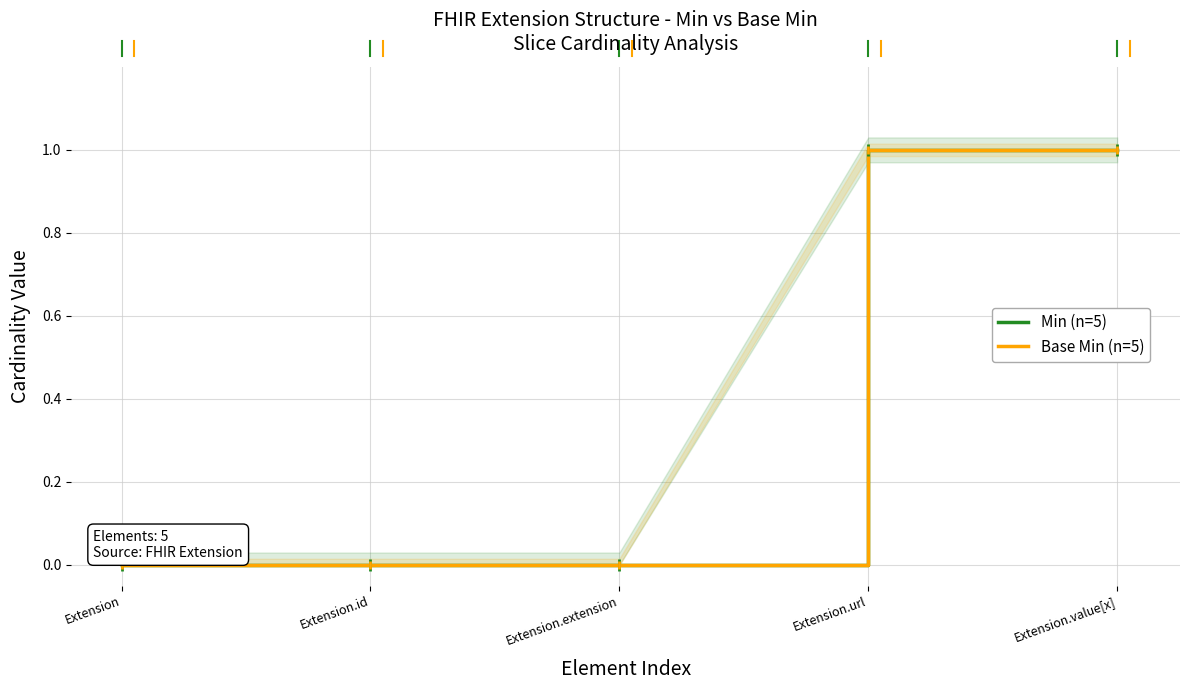

At which category does the chart reach its minimum across all series?

Extension